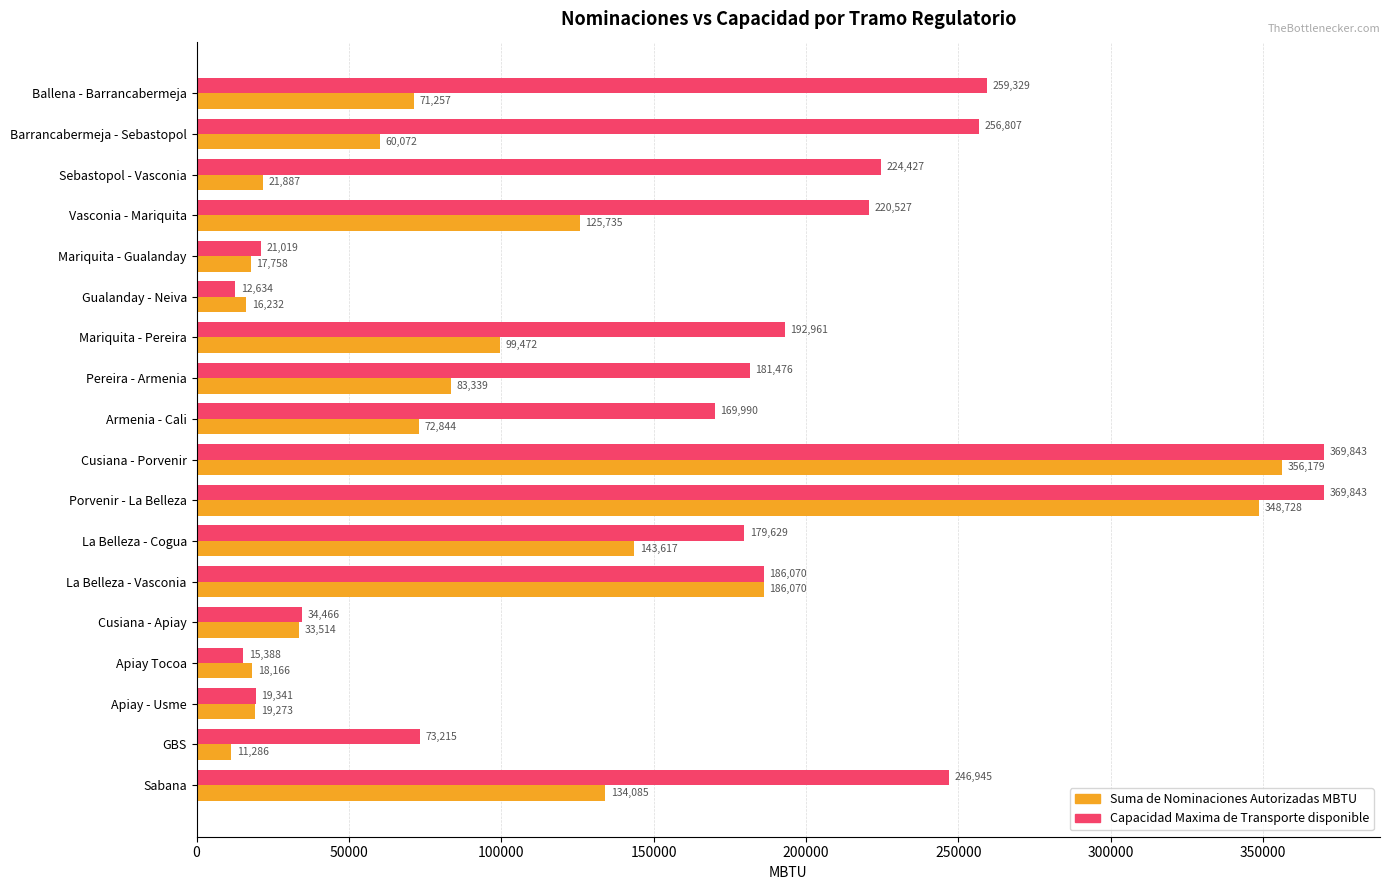

The Suma de Nominaciones Autorizadas MBTU series shows 240154.7 at Porvenir - La Belleza. True or false?

False